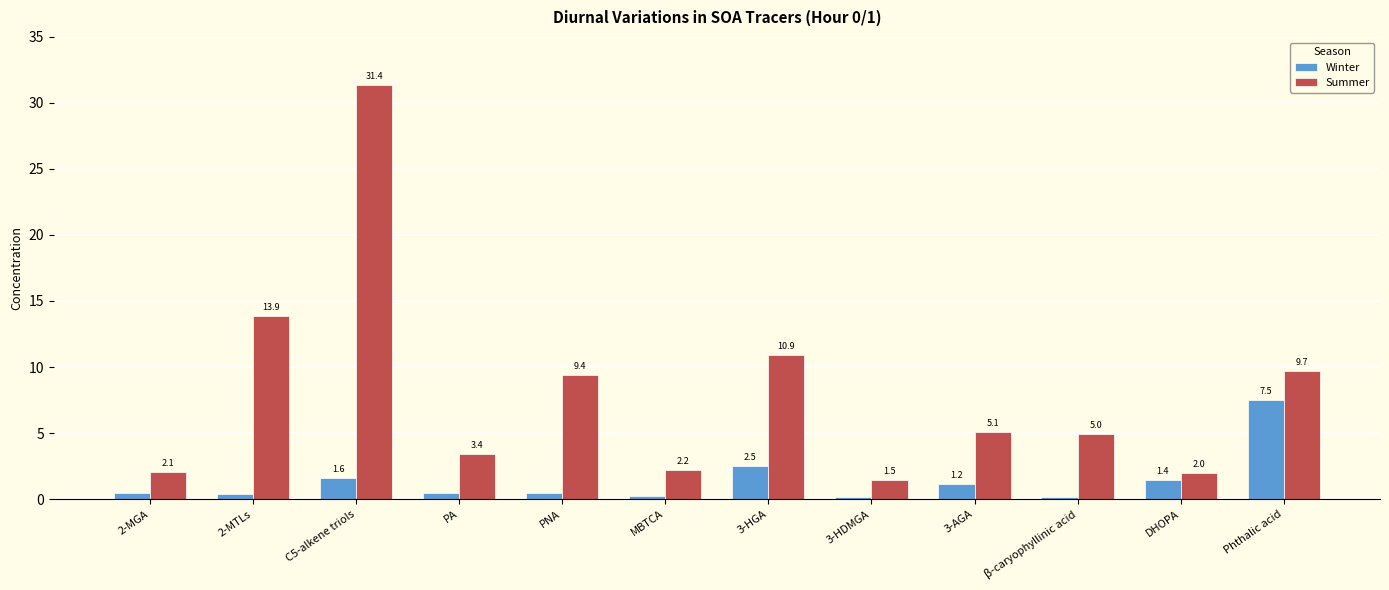

What is the value of the Summer bar at the 5th from the left?

9.4